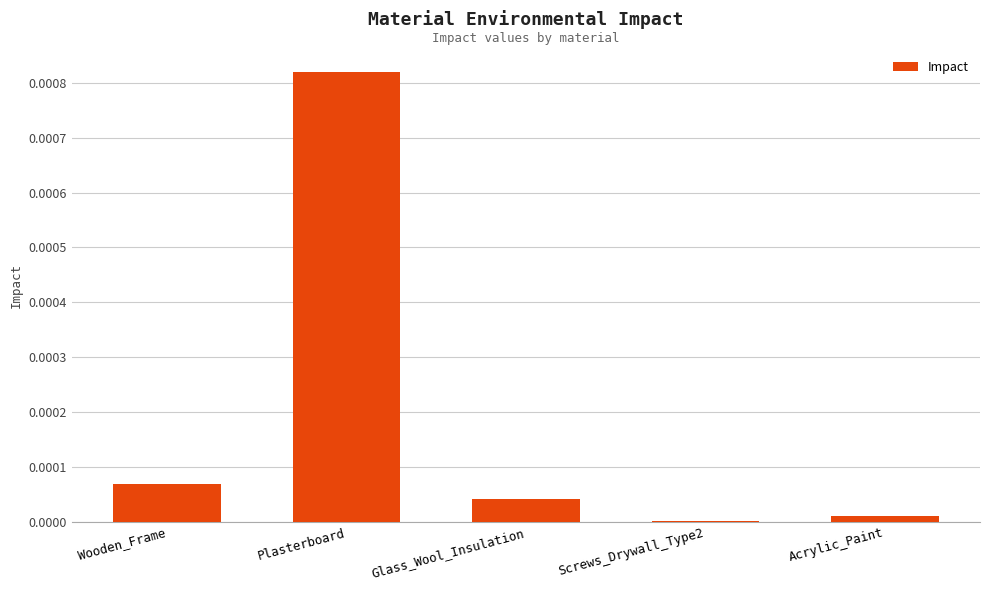

Which label corresponds to the largest value in the chart?

Plasterboard